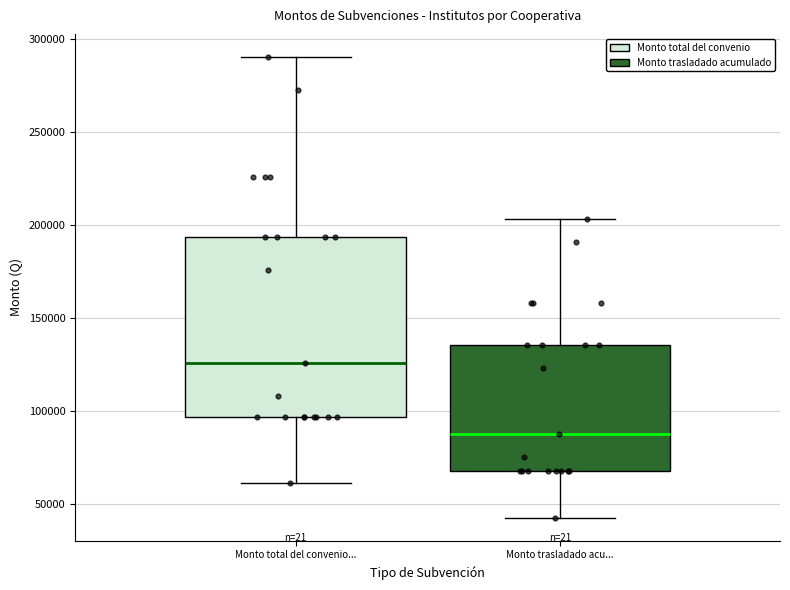

Reading left to right, transcribe this box plot: for each box, give where its median line is, the range the box spans, and where its two whiskers end, as read against the y-axis. The values are not printed on the chart, so give them approximately, as read against the axis.

Monto total del convenio...: median 125000, box 95000 to 195000, whiskers 60000 to 290000
Monto trasladado acu...: median 90000, box 70000 to 135000, whiskers 45000 to 205000